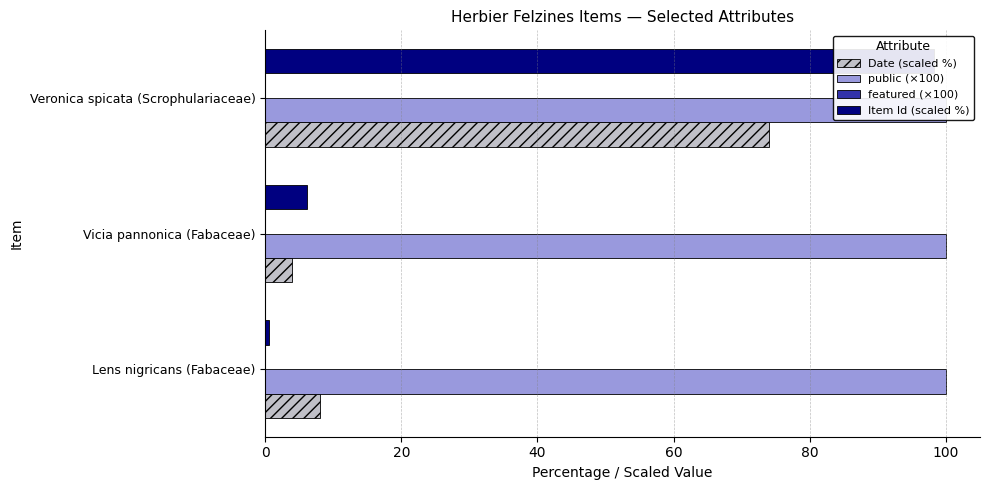

Reading left to right, extract all data points from this chart.

Date (scaled %): 8.0	4.0	74.0
public (×100): 0.2	0.2	0.2
featured (×100): 0.2	0.2	0.2
Item Id (scaled %): 0.6	6.2	98.2